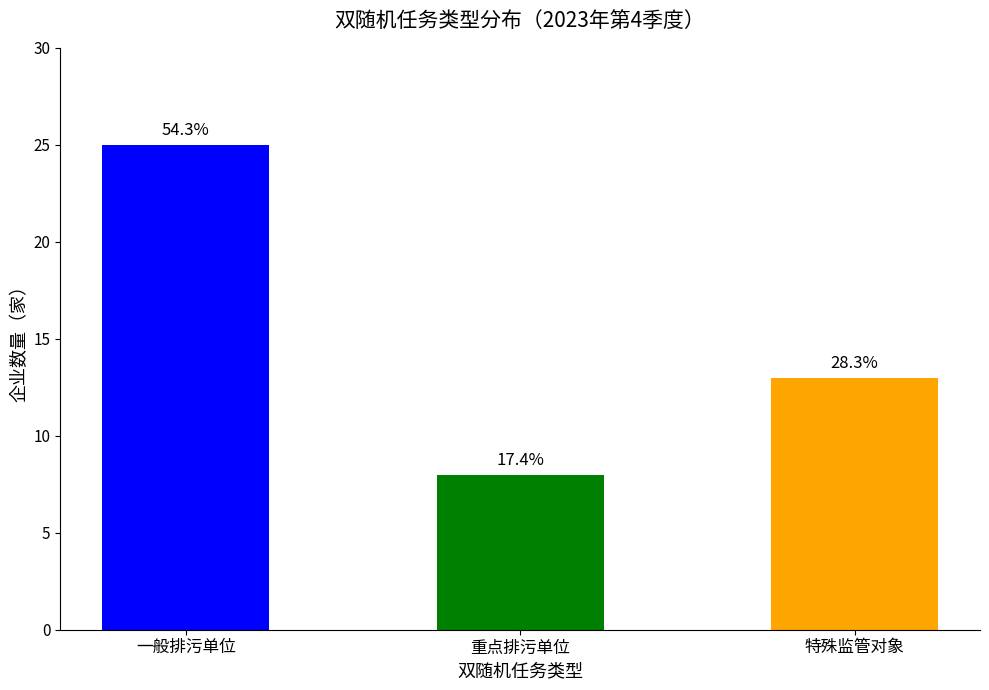

How many bars are there in total?

3